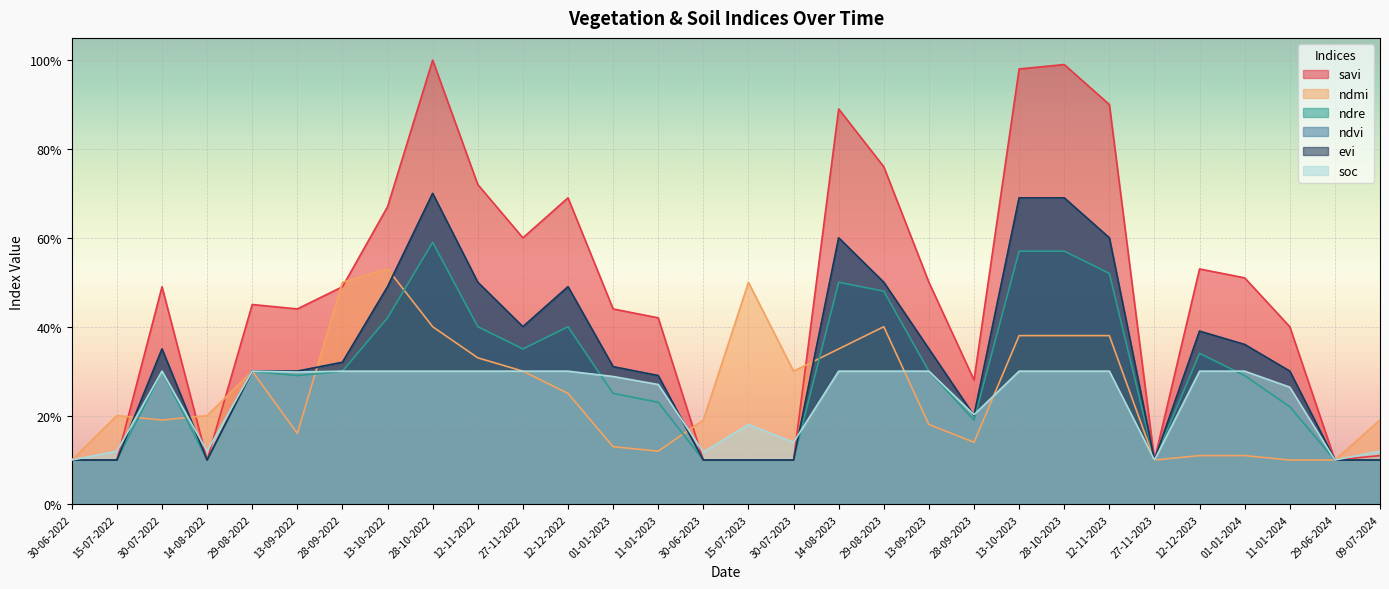

In evi, how many points are higher than both neighbors (excluding endpoints)?

5